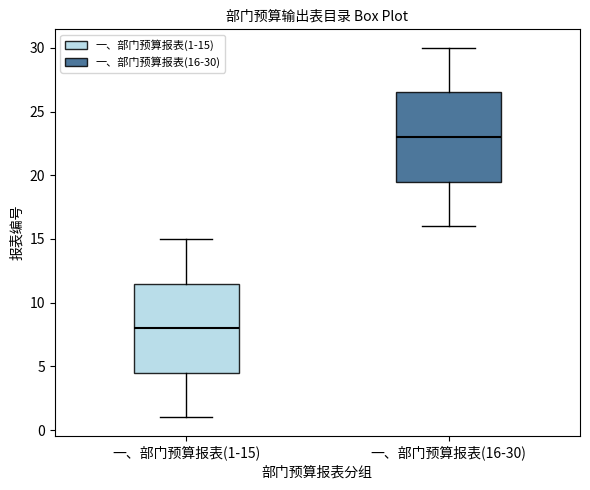

Reading left to right, read every box against the y-axis: the position of its median line, the range the box covers, and the ends of its whiskers. The values are not printed on the chart, so give them approximately, as read against the axis.

一、部门预算报表(1-15): median 8.0, box 4.5 to 11.5, whiskers 1.0 to 15.0
一、部门预算报表(16-30): median 23.0, box 19.5 to 26.5, whiskers 16.0 to 30.0